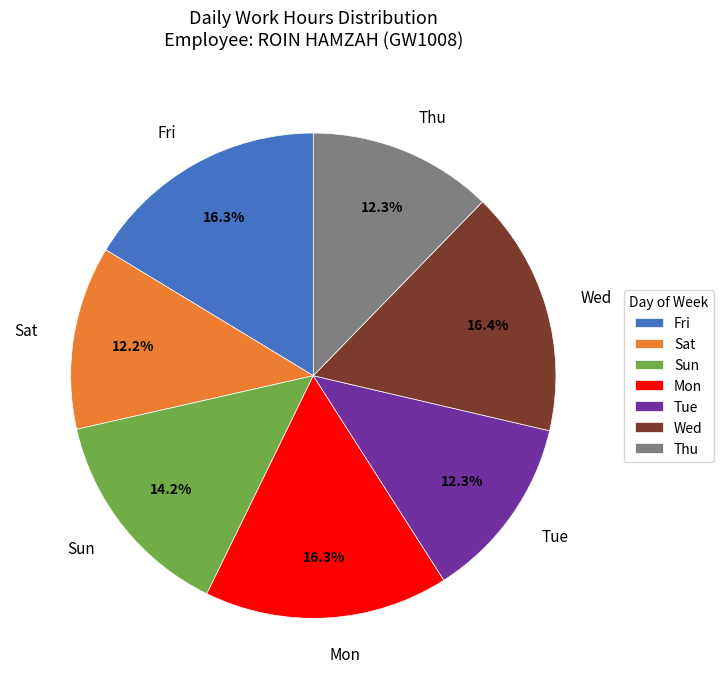

What portion of the pie excludes Fri?

83.7%